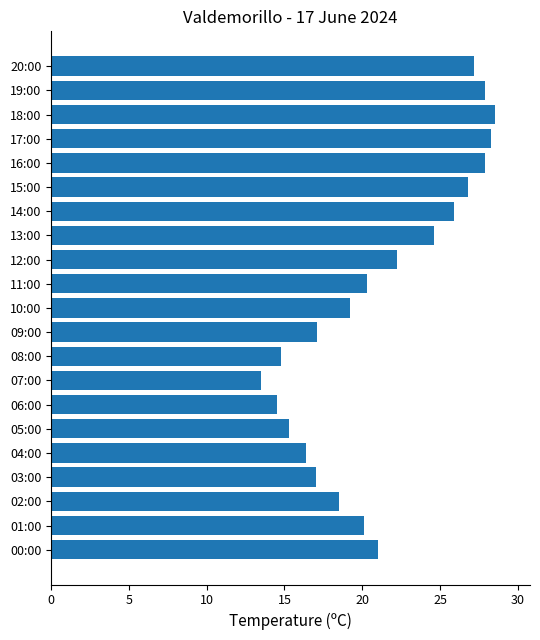

What is the maximum value shown in the chart?

28.5